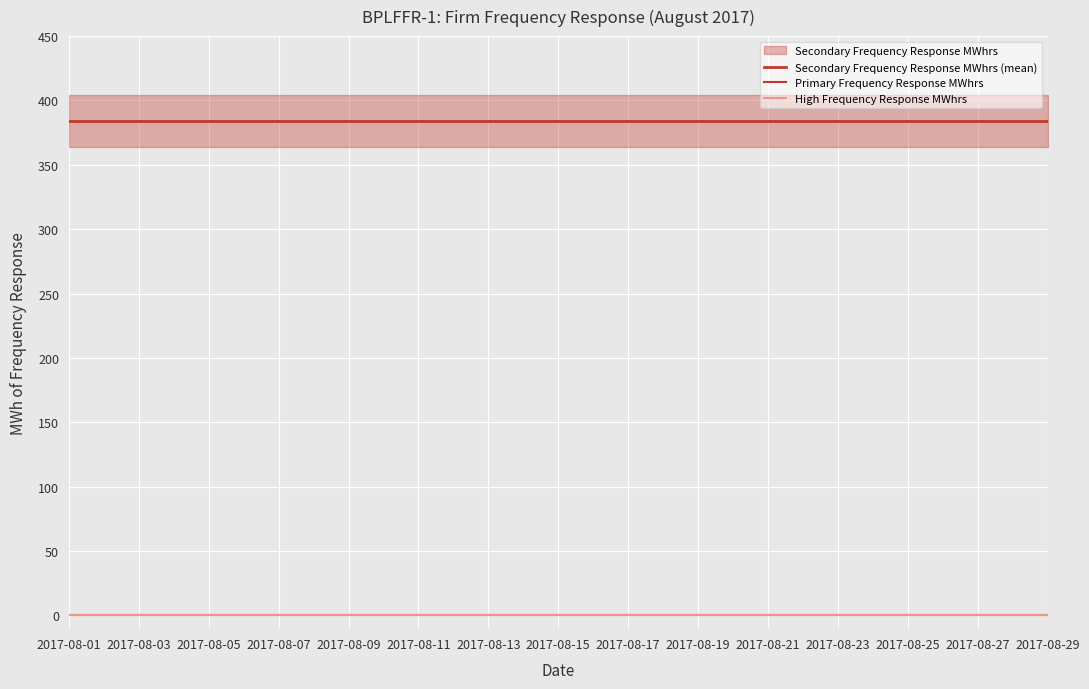

Is it true that Secondary Frequency Response MWhrs (mean) equals 384 at 25?

True